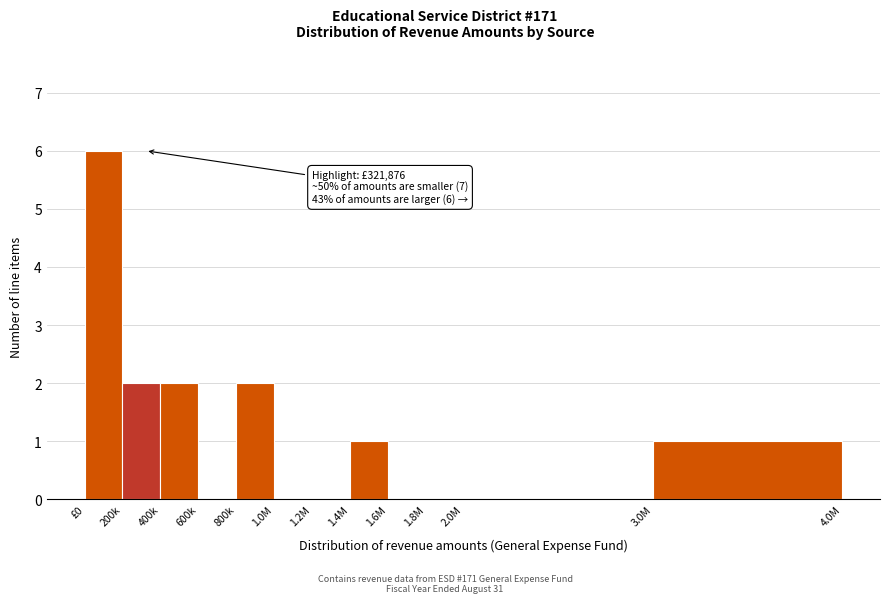

Reading left to right, what are all the values shown in this chart?

£0=6	200k=2	400k=2	600k=0	800k=2	1.0M=0	1.2M=0	1.4M=1	1.6M=0	1.8M=0	2.0M=0	3.0M=1